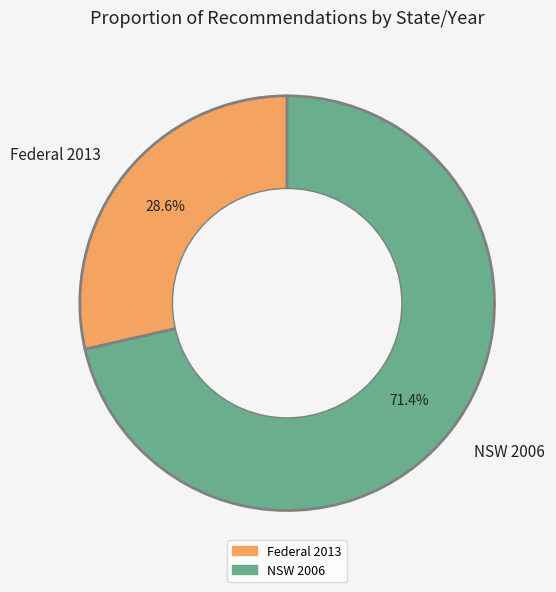

How many segments does this pie chart have?

2